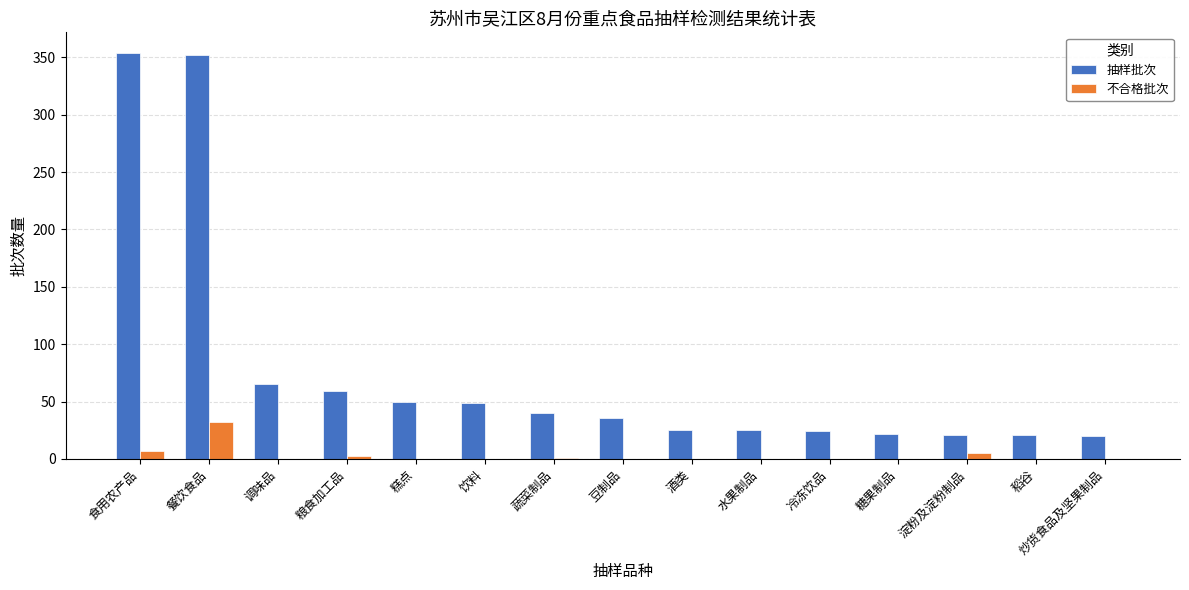

Where is 抽样批次 nearest to the value 187?

调味品